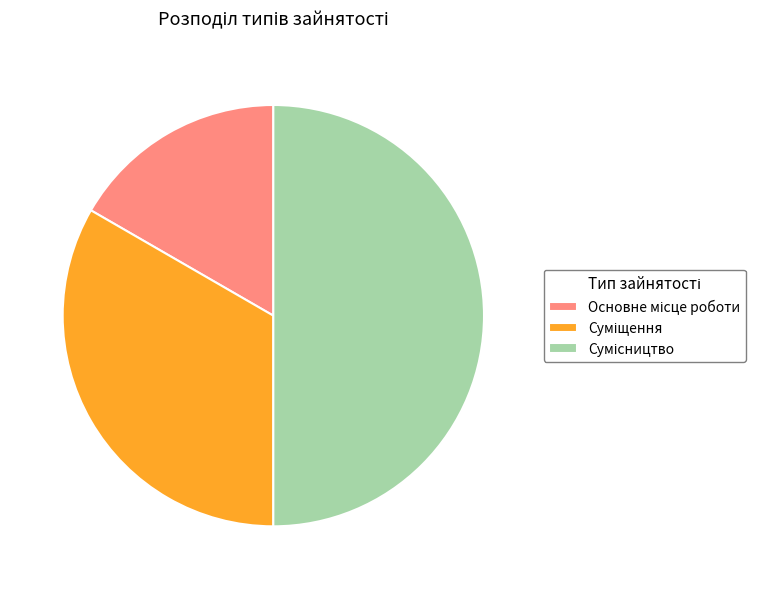

How many slices are in this pie chart?

3